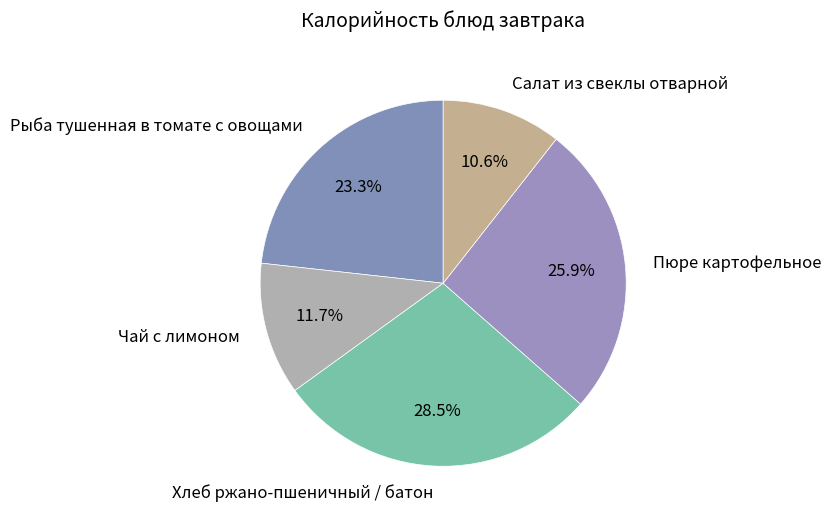

How many segments does this pie chart have?

5